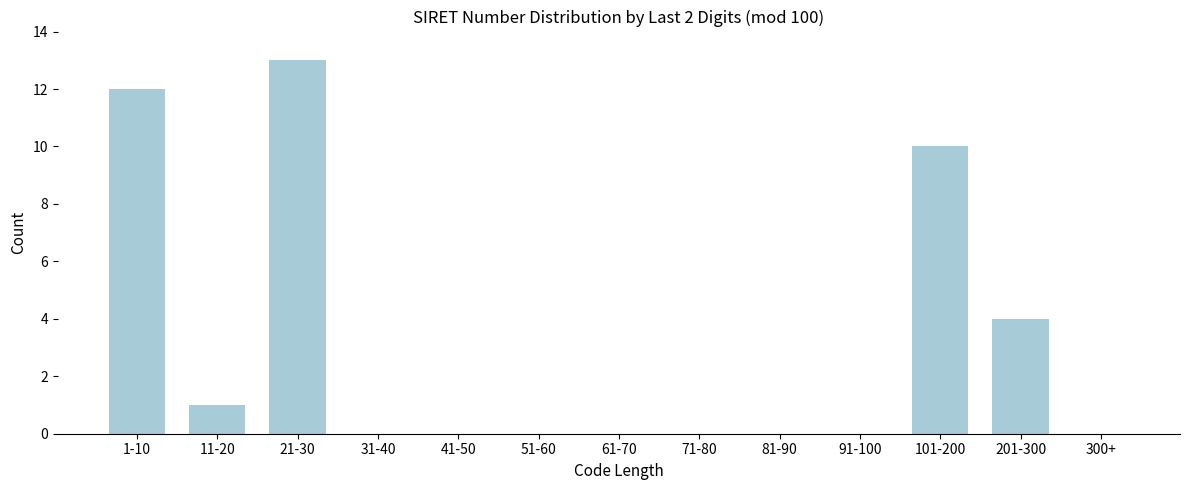

Reading right to left, what are all the values shown in this chart?

300+=0	201-300=4	101-200=10	91-100=0	81-90=0	71-80=0	61-70=0	51-60=0	41-50=0	31-40=0	21-30=13	11-20=1	1-10=12